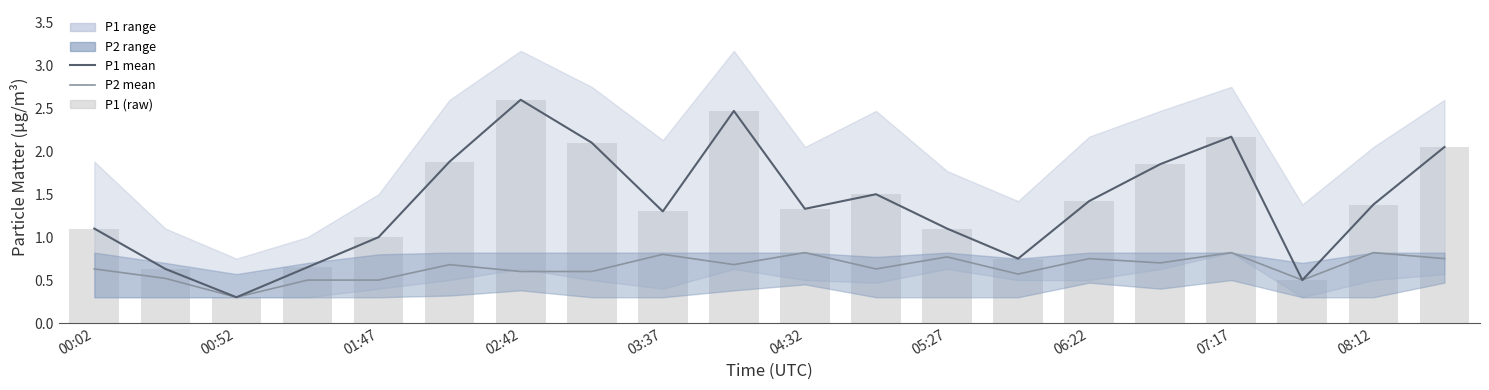

What is the maximum value shown in the chart?

2.6